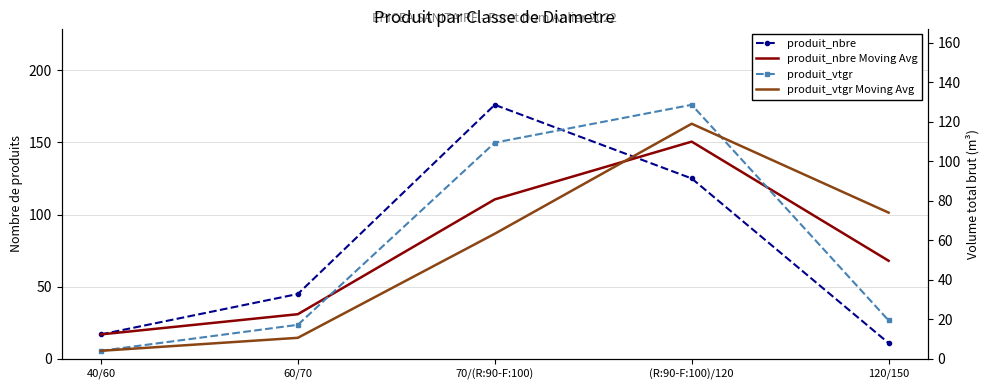

Where do produit_nbre Moving Avg and produit_nbre first cross each other?

70/(R:90-F:100) and (R:90-F:100)/120